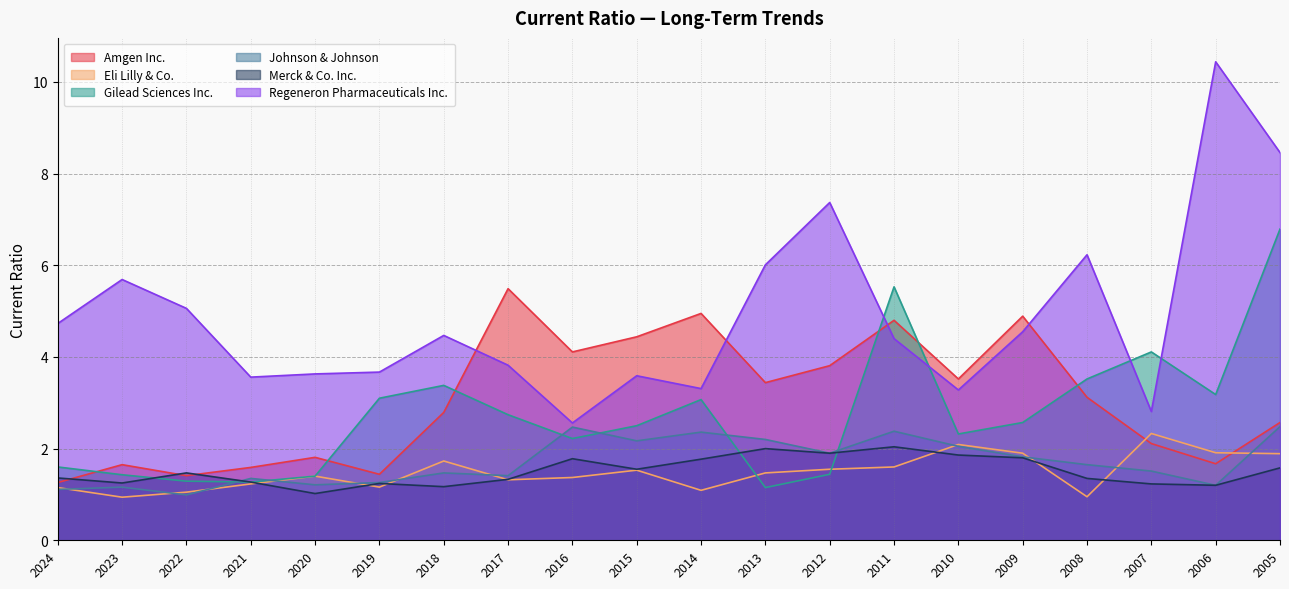

What is the average value of the Amgen Inc. series?

3.0